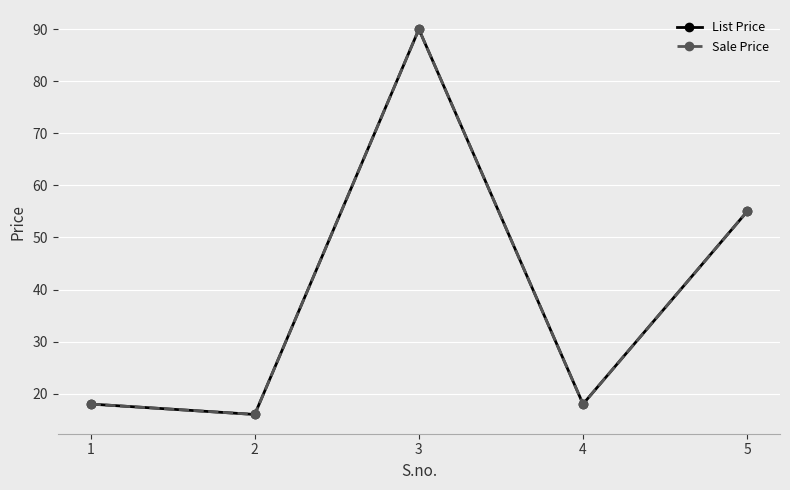

True or false: Sale Price has a value of 16 at 2.

True